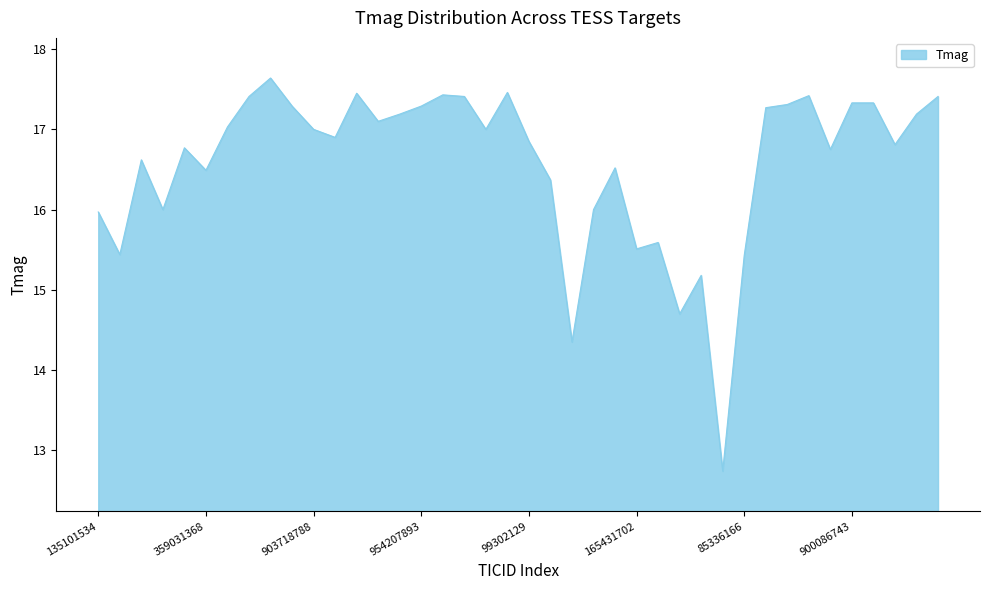

What is the difference between the maximum and minimum values?

4.9